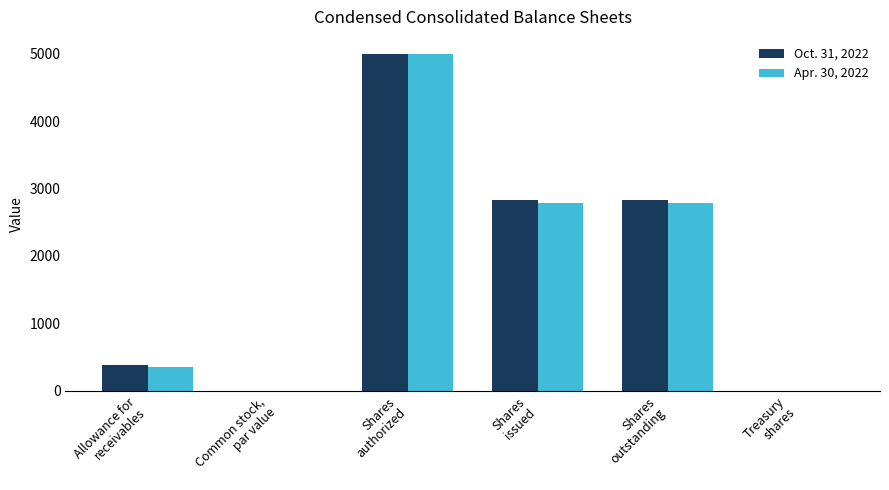

What is the sum of all Oct. 31, 2022 values?

11047.5